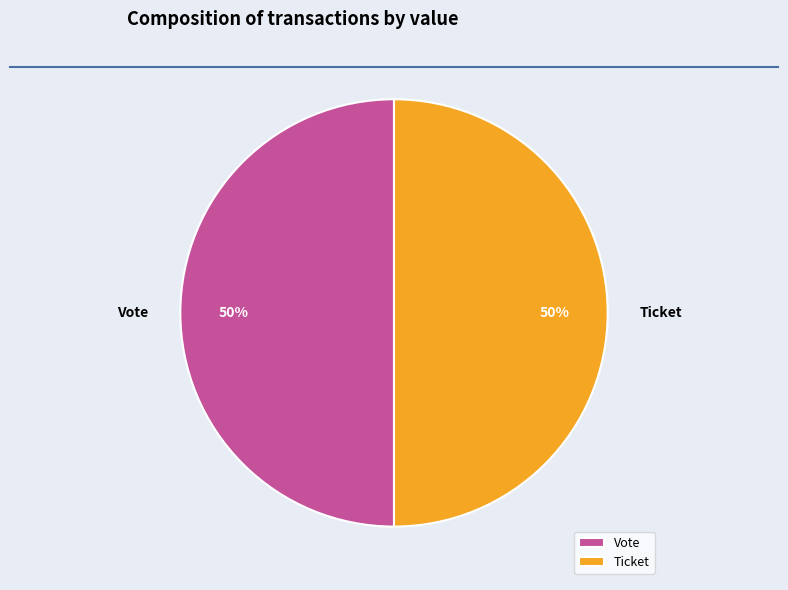

Count the number of slices in the pie.

2